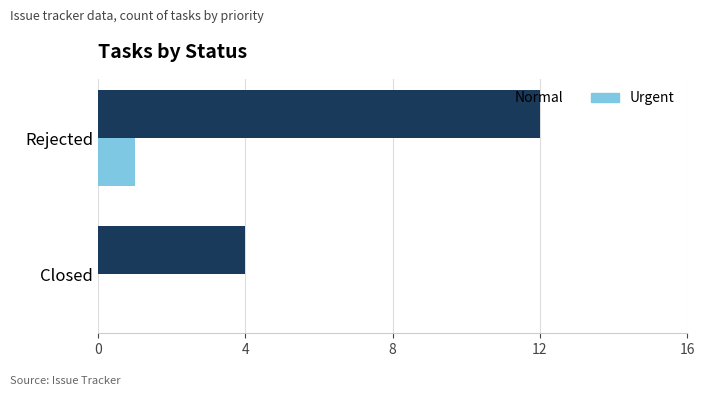

The Normal series shows 4 at Closed. True or false?

True